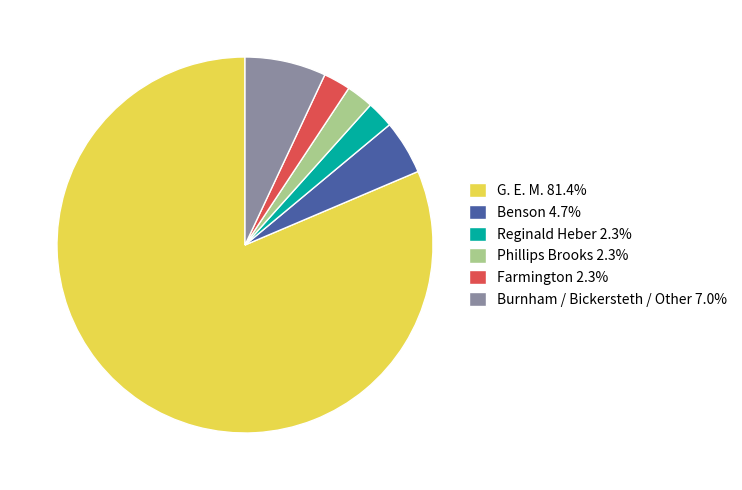

Is the sum of Benson 4.7% and Phillips Brooks 2.3% greater than half?

No